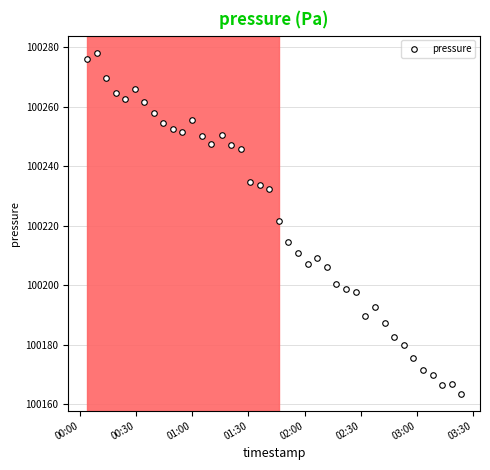

What is the greatest value displayed?

100278.2